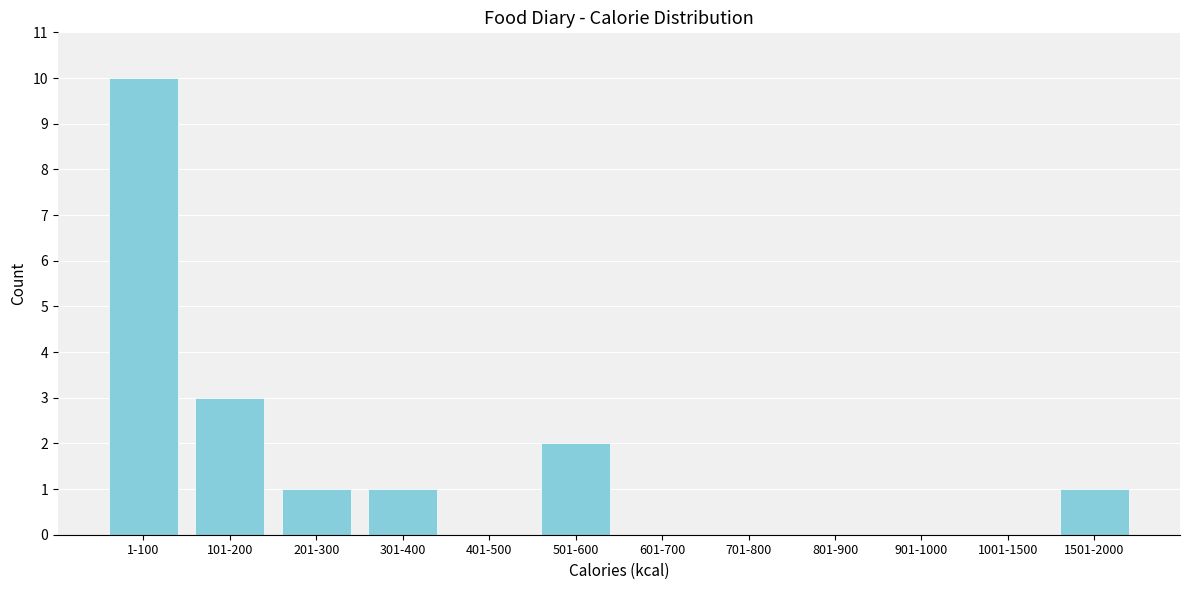

Reading right to left, list all the values displayed in this chart.

1501-2000=1	1001-1500=0	901-1000=0	801-900=0	701-800=0	601-700=0	501-600=2	401-500=0	301-400=1	201-300=1	101-200=3	1-100=10